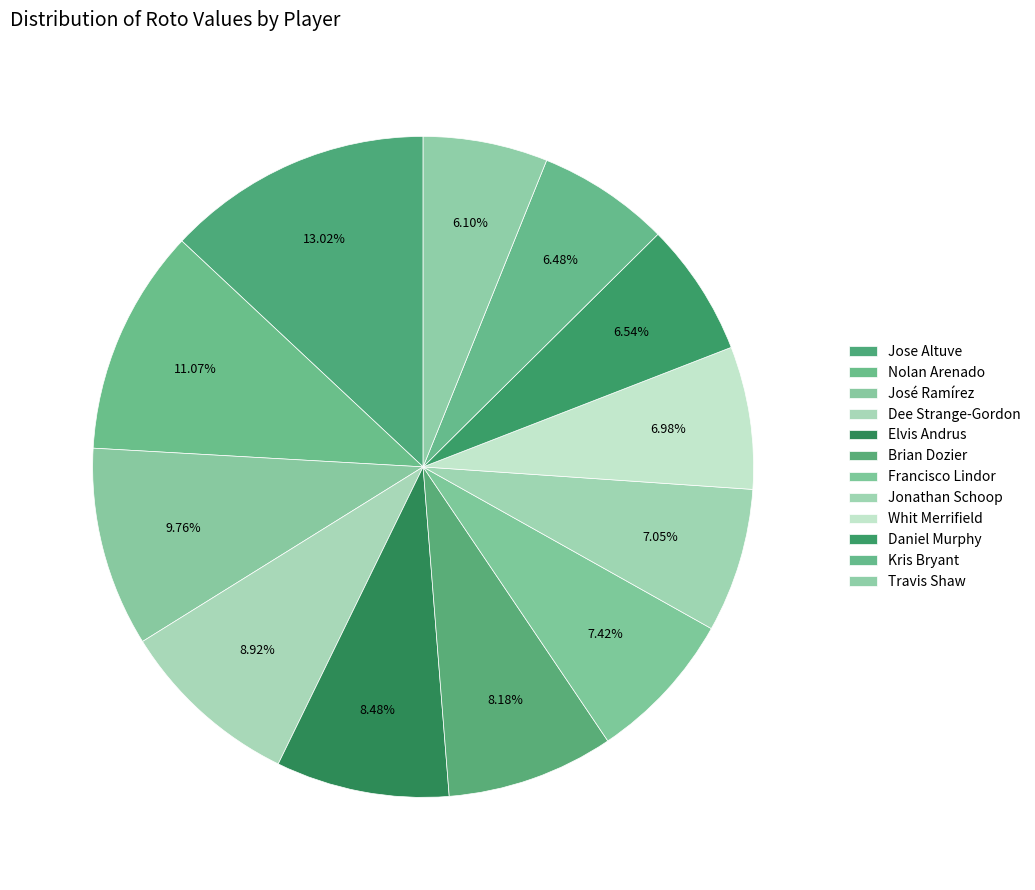

How many segments does this pie chart have?

12